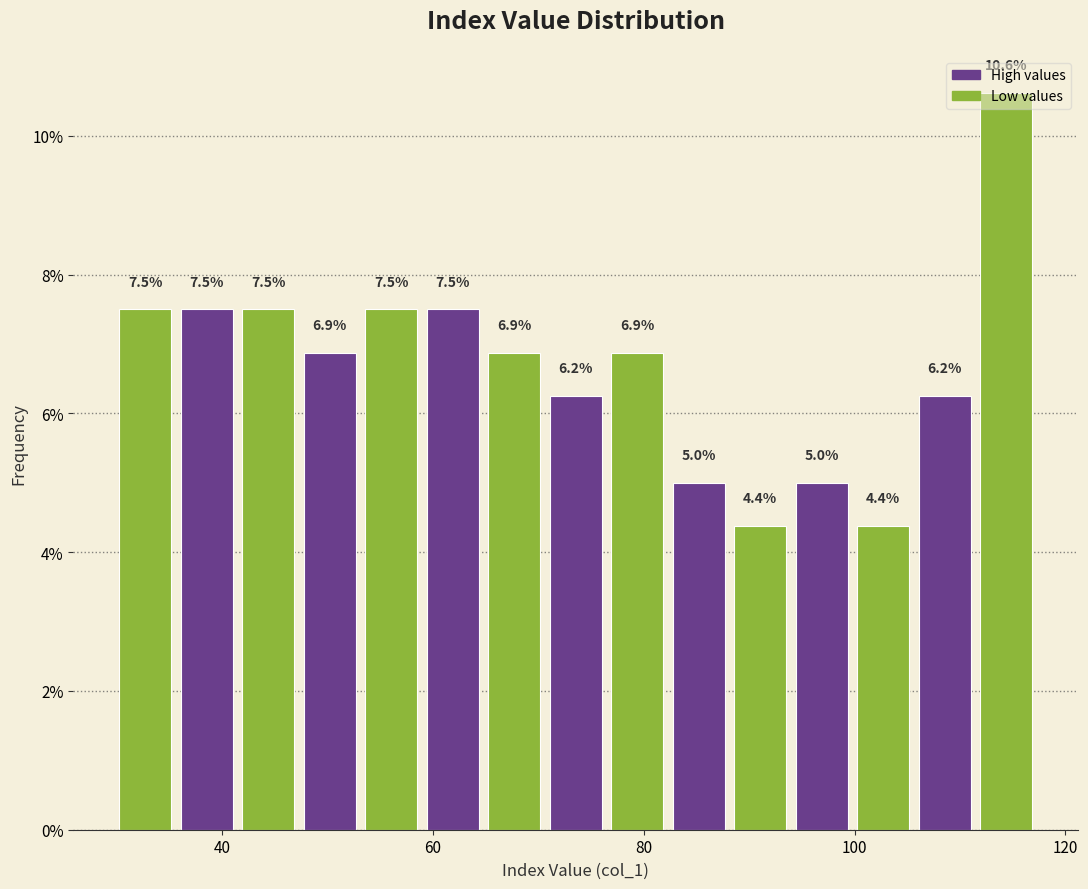

Read against the x-axis, roughly where is the centre of the tallest bar?

114